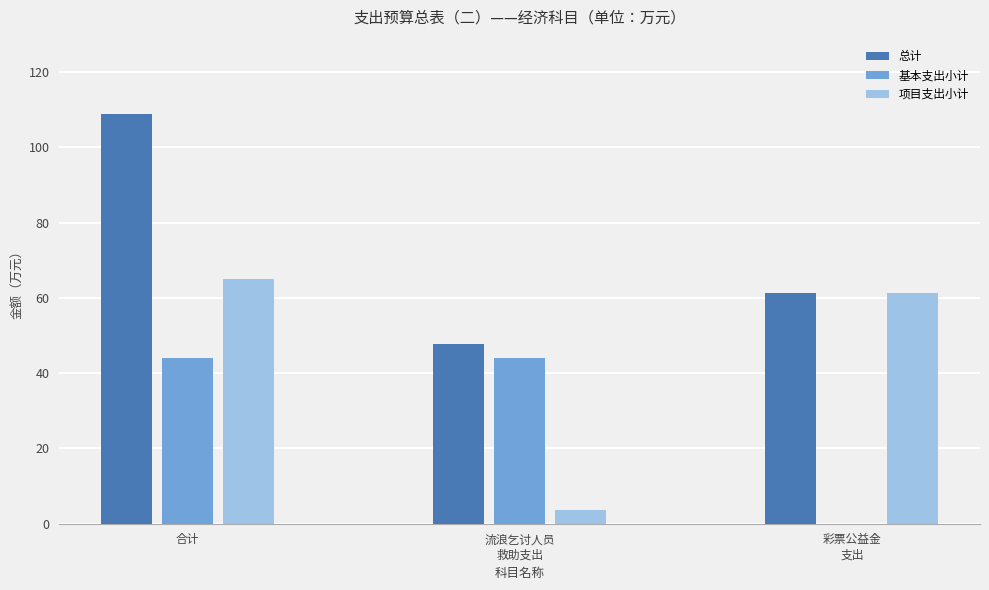

The value of 基本支出小计 at 合计 is 44.1. True or false?

True